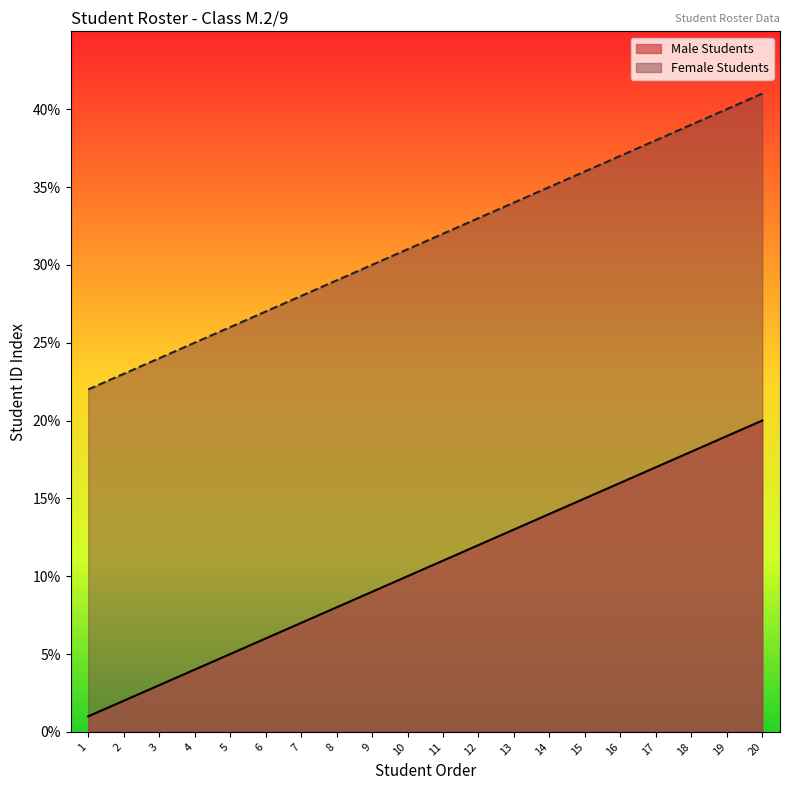

Between 2 and 4, which series saw the biggest shift?

Male Students